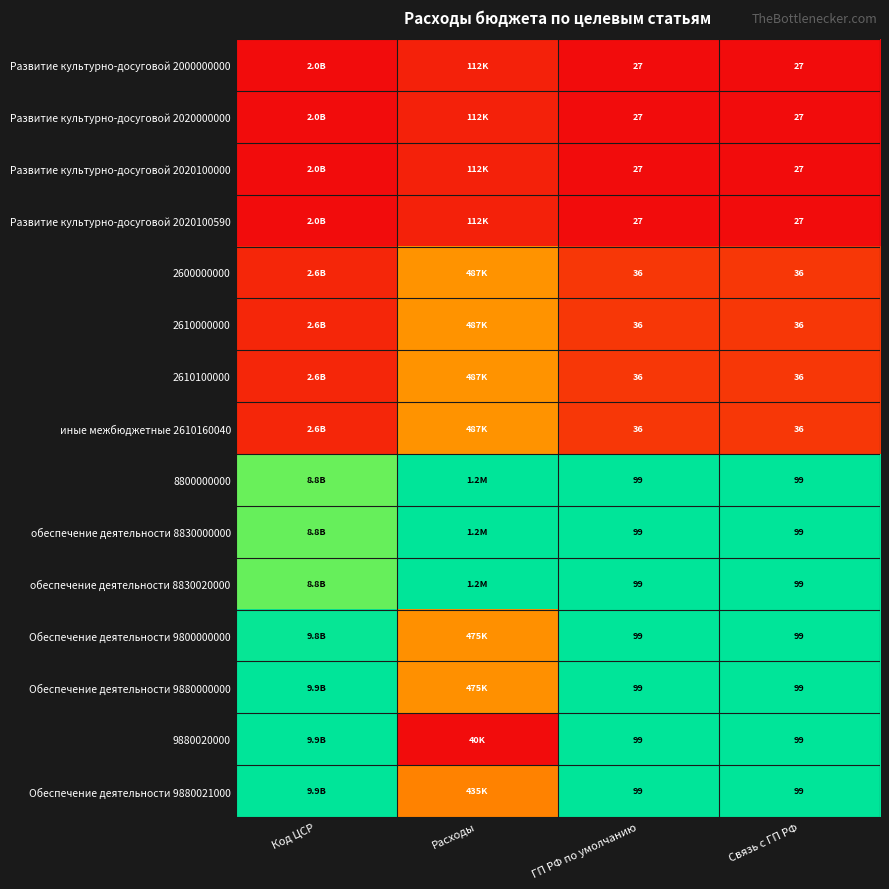

Which series has the widest spread of values?

9880020000